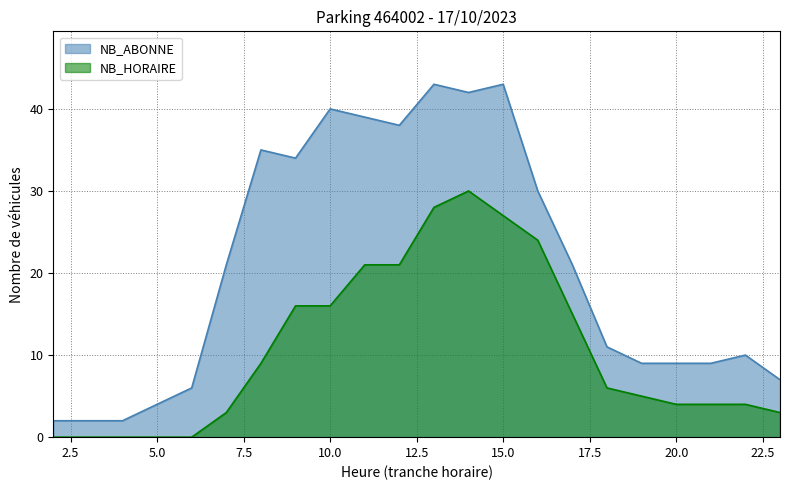

Which series has the widest spread of values?

NB_ABONNE